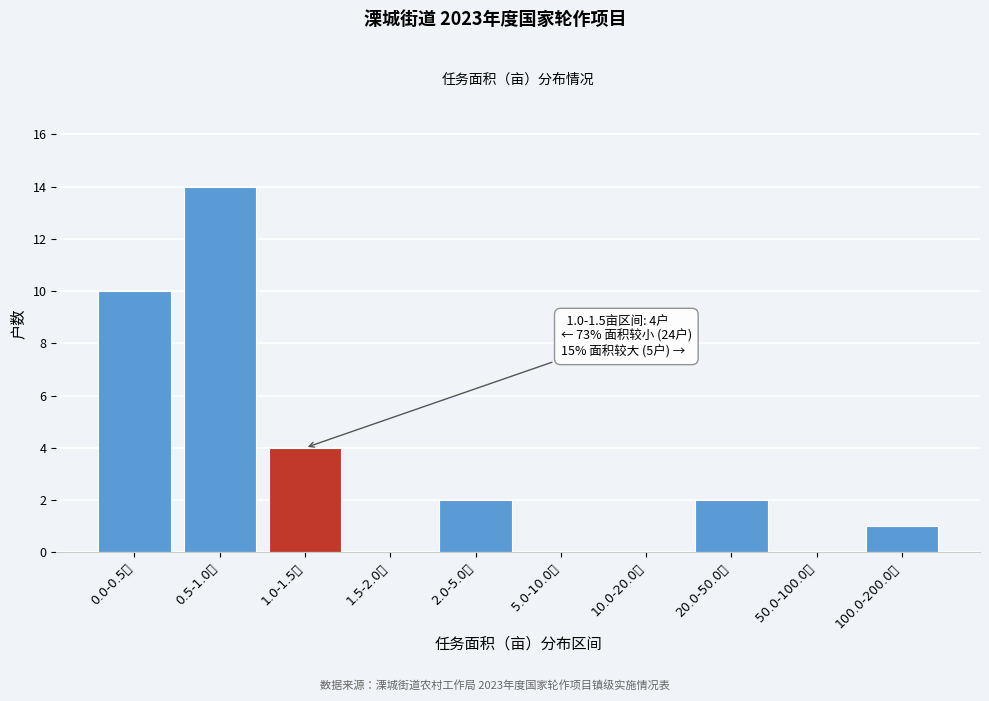

Reading left to right, list all the values displayed in this chart.

0.0-0.5亩=10	0.5-1.0亩=14	1.0-1.5亩=4	1.5-2.0亩=0	2.0-5.0亩=2	5.0-10.0亩=0	10.0-20.0亩=0	20.0-50.0亩=2	50.0-100.0亩=0	100.0-200.0亩=1